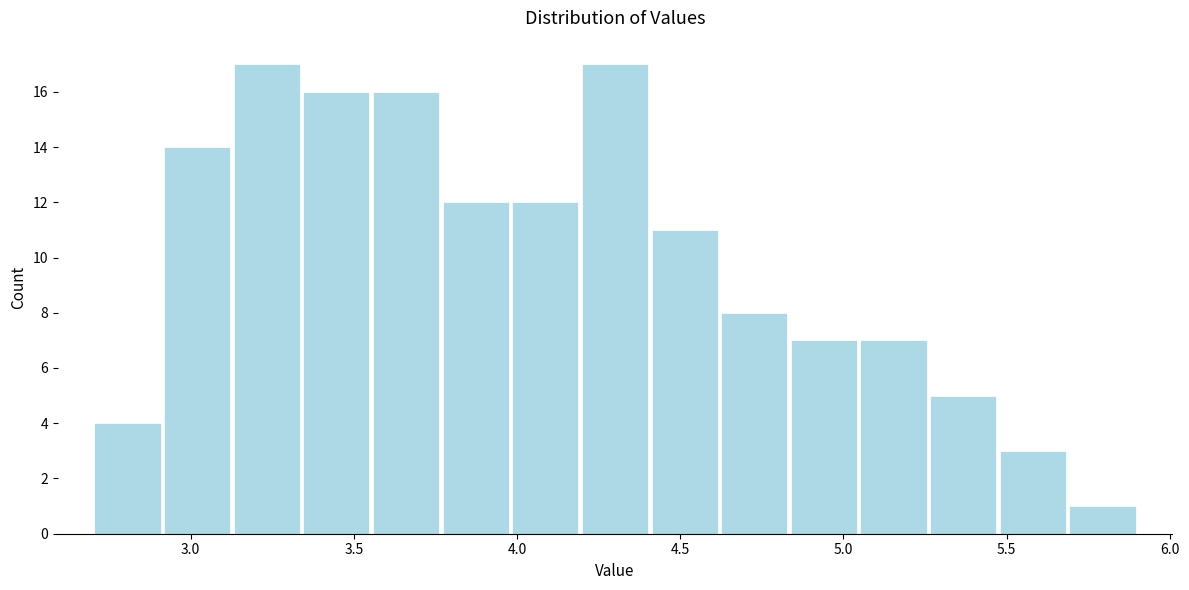

Reading left to right, transcribe this chart: for each bar, give the range it covers on the x-axis and its height. Neither the bar edges nor the heights are printed on the chart, so give them approximately, as read against the axes.

2.70 to 2.90: 4
2.90 to 3.15: 14
3.15 to 3.35: 17
3.35 to 3.55: 16
3.55 to 3.75: 16
3.75 to 4.00: 12
4.00 to 4.20: 12
4.20 to 4.40: 17
4.40 to 4.60: 11
4.60 to 4.85: 8
4.85 to 5.05: 7
5.05 to 5.25: 7
5.25 to 5.45: 5
5.45 to 5.70: 3
5.70 to 5.90: 1